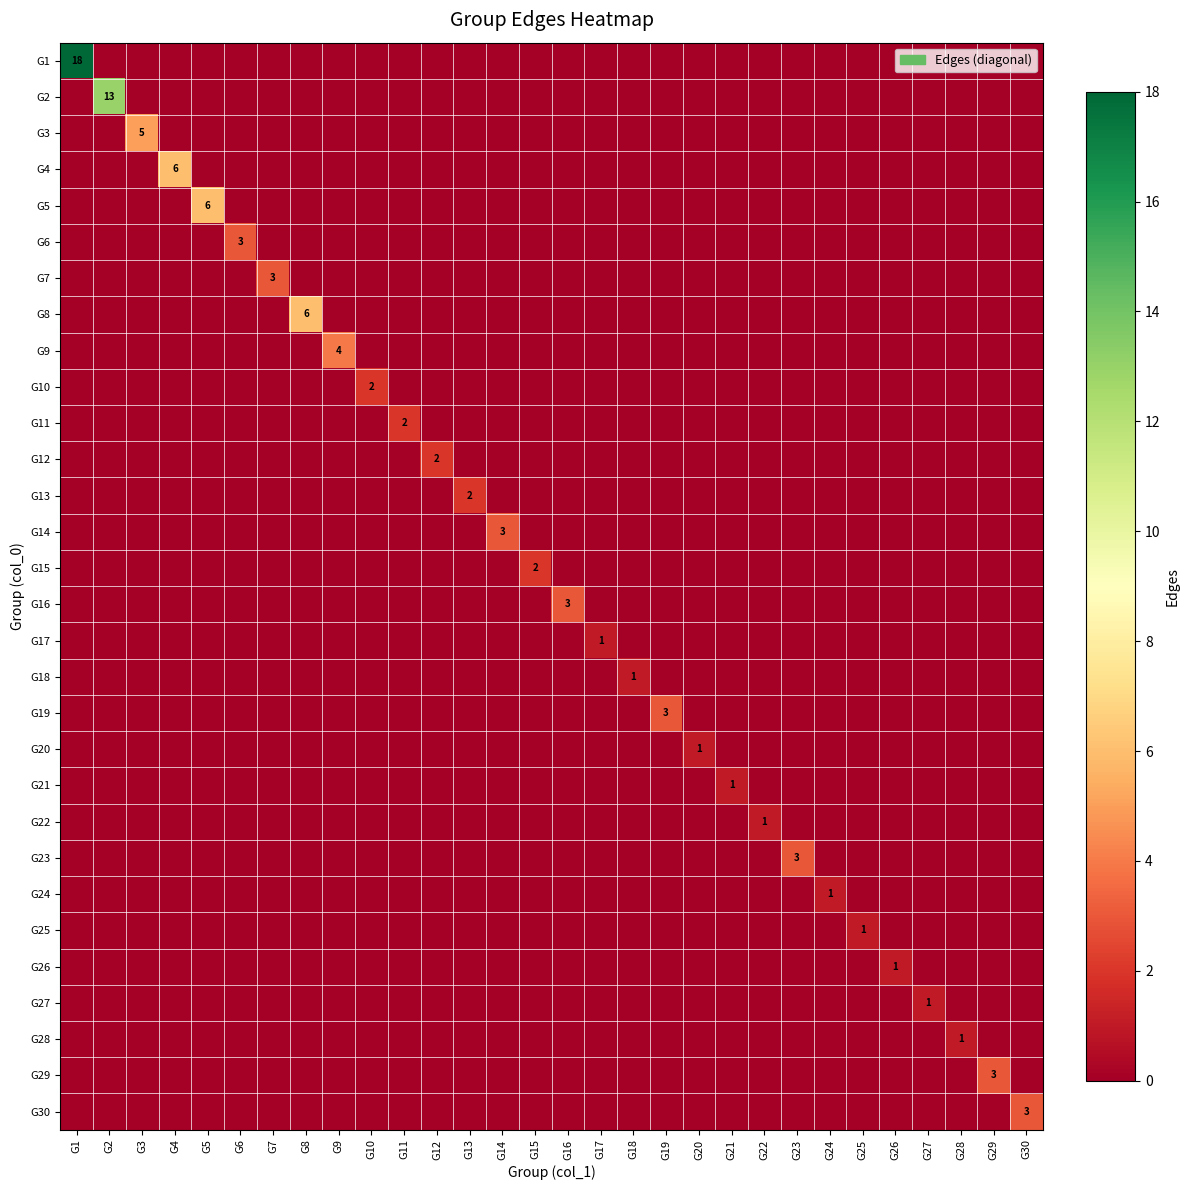

At which category is the sum across all series the highest?

G1